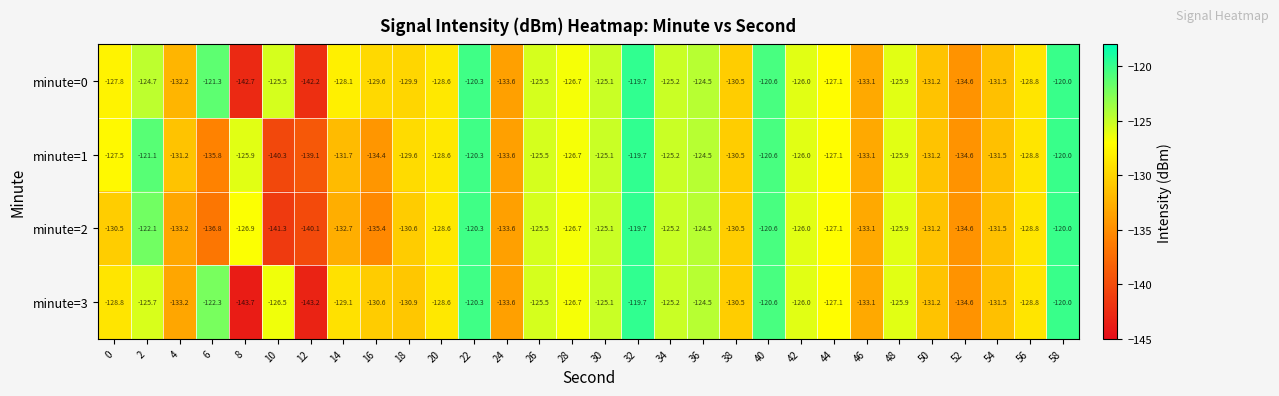

What is the total value across all series at 12?

-564.6